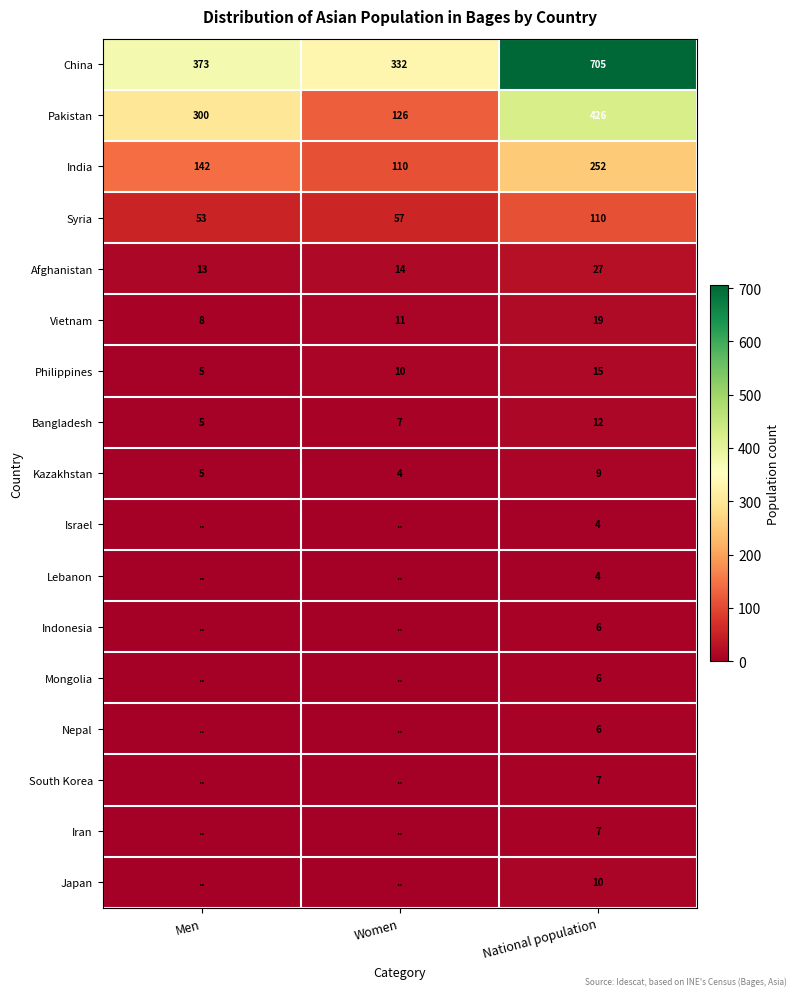

List the labels in order of Bangladesh value, largest first.

National population, Women, Men